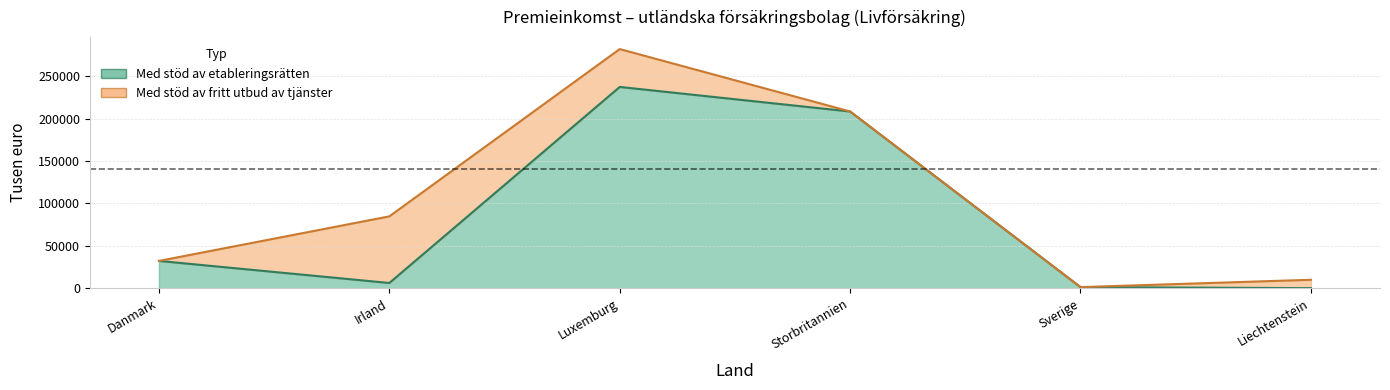

Is it true that the value at Irland is 2896?

False